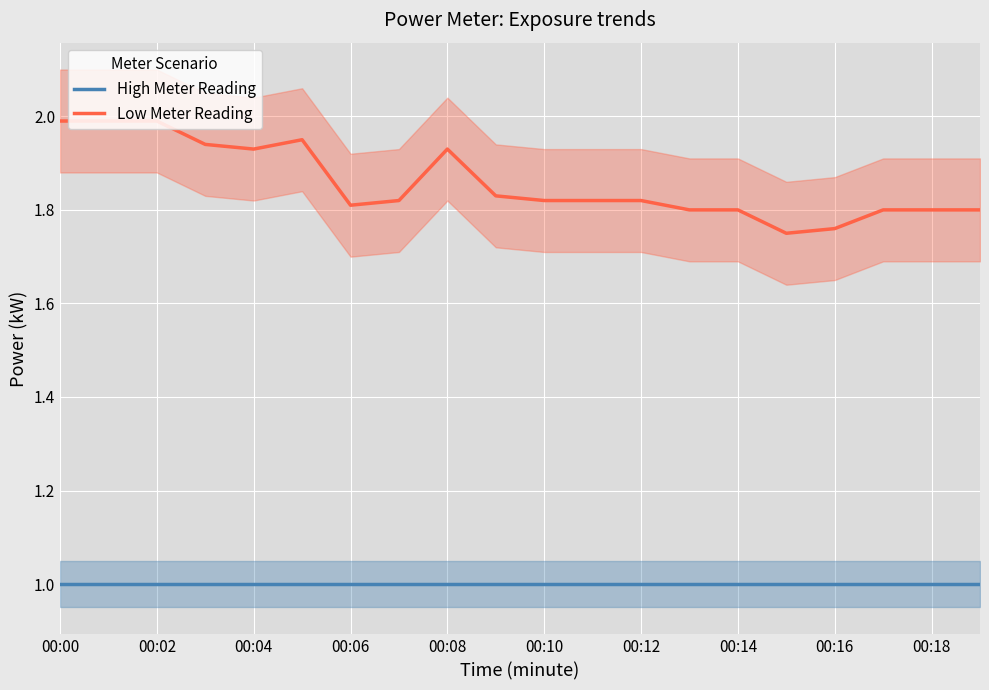

True or false: High Meter Reading and Low Meter Reading cross at least once.

False